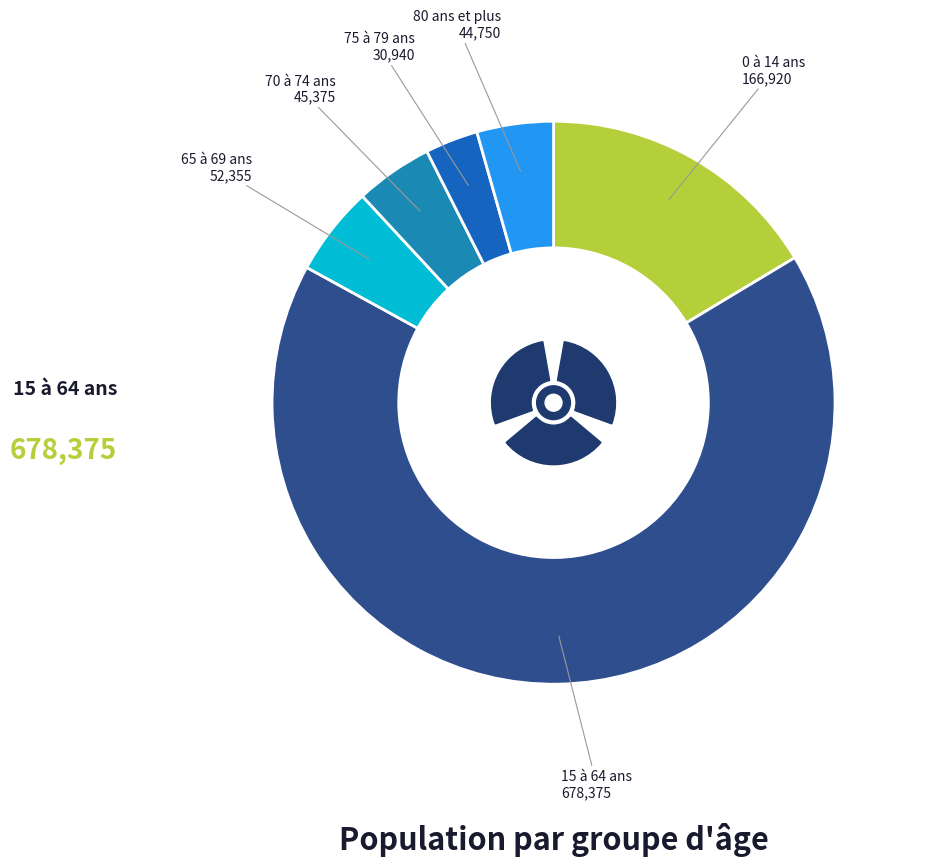

True or false: 80 ans et plus accounts for 12% of the total.

False